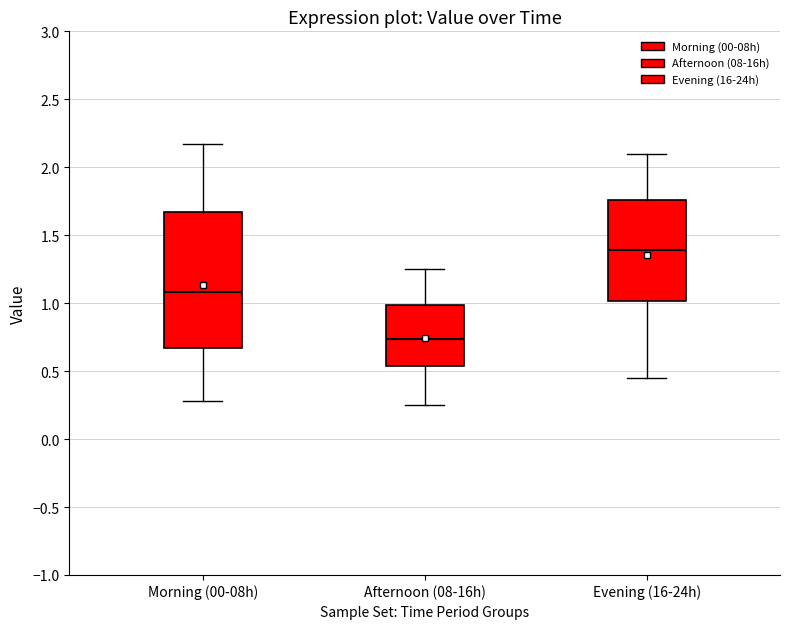

Which box has the lowest median line?

Afternoon (08-16h)